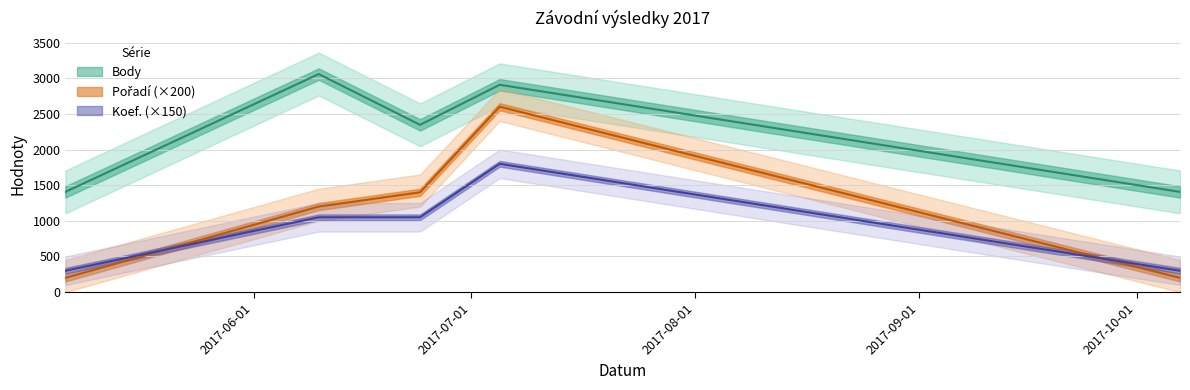

How many series are shown in this chart?

3